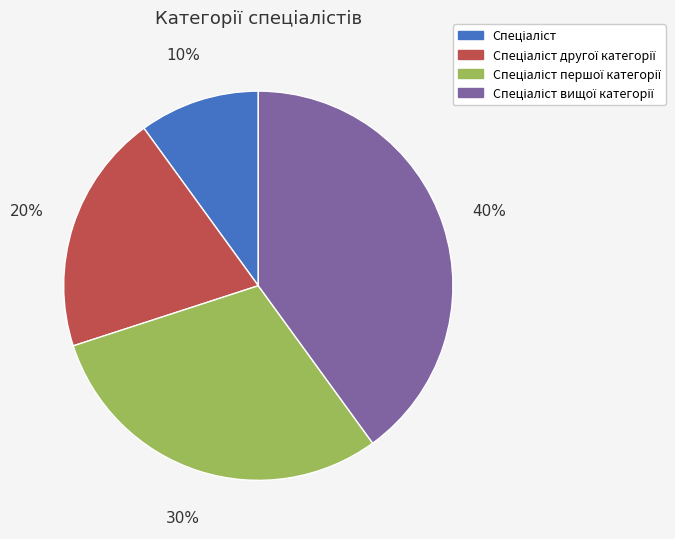

Is there a majority slice in this chart?

No